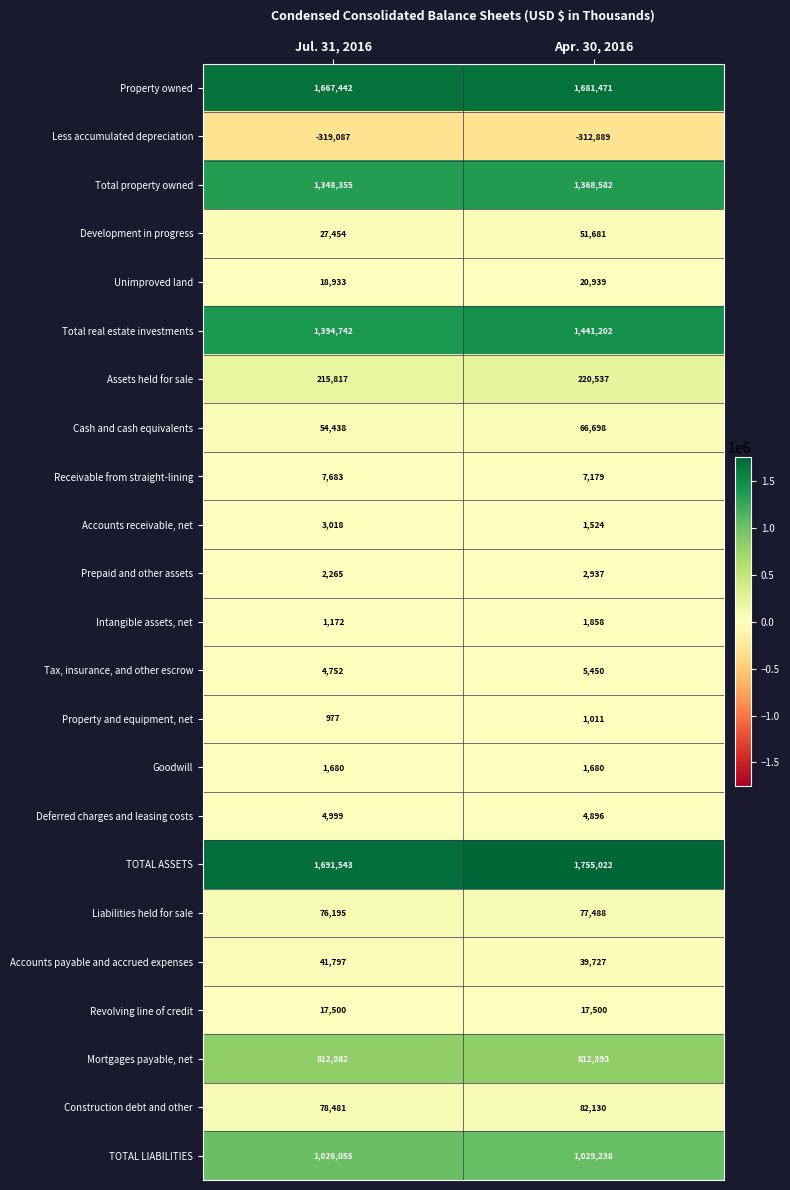

Where is Prepaid and other assets nearest to the value 2601?

Jul. 31, 2016